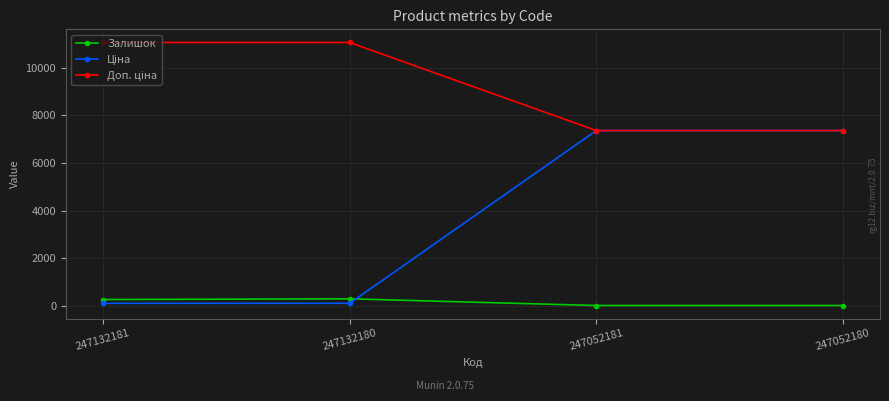

Is it true that Залишок equals 270.0 at 247132181?

True